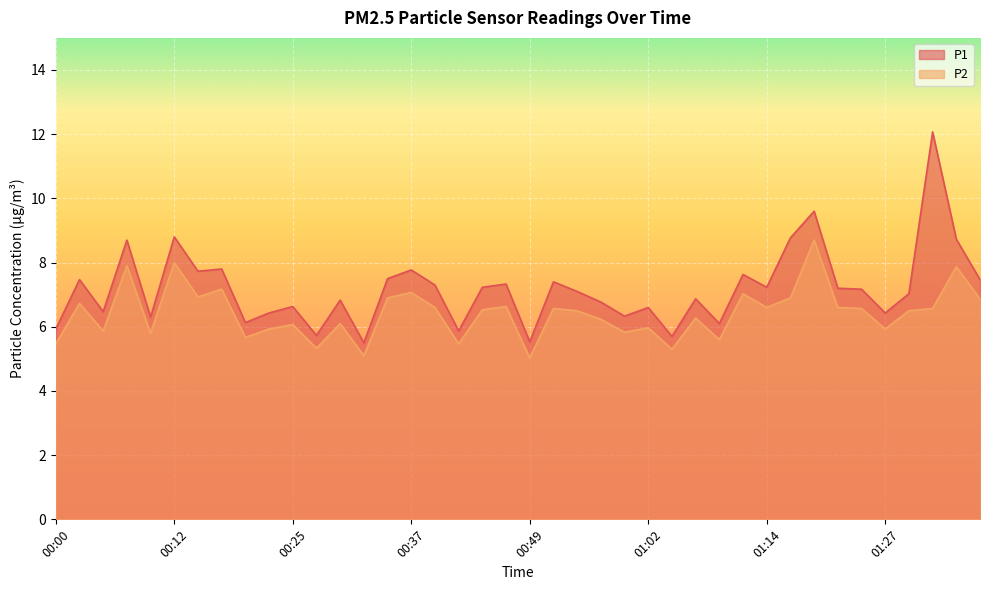

What position from the left is 01:19?

33